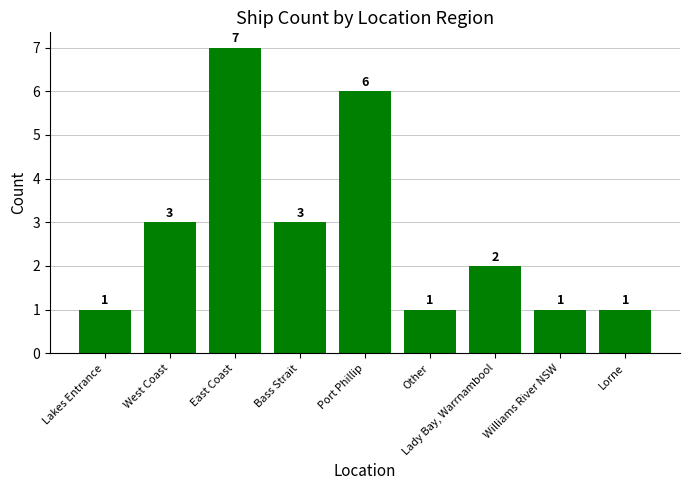

What position from the right is Port Phillip?

5